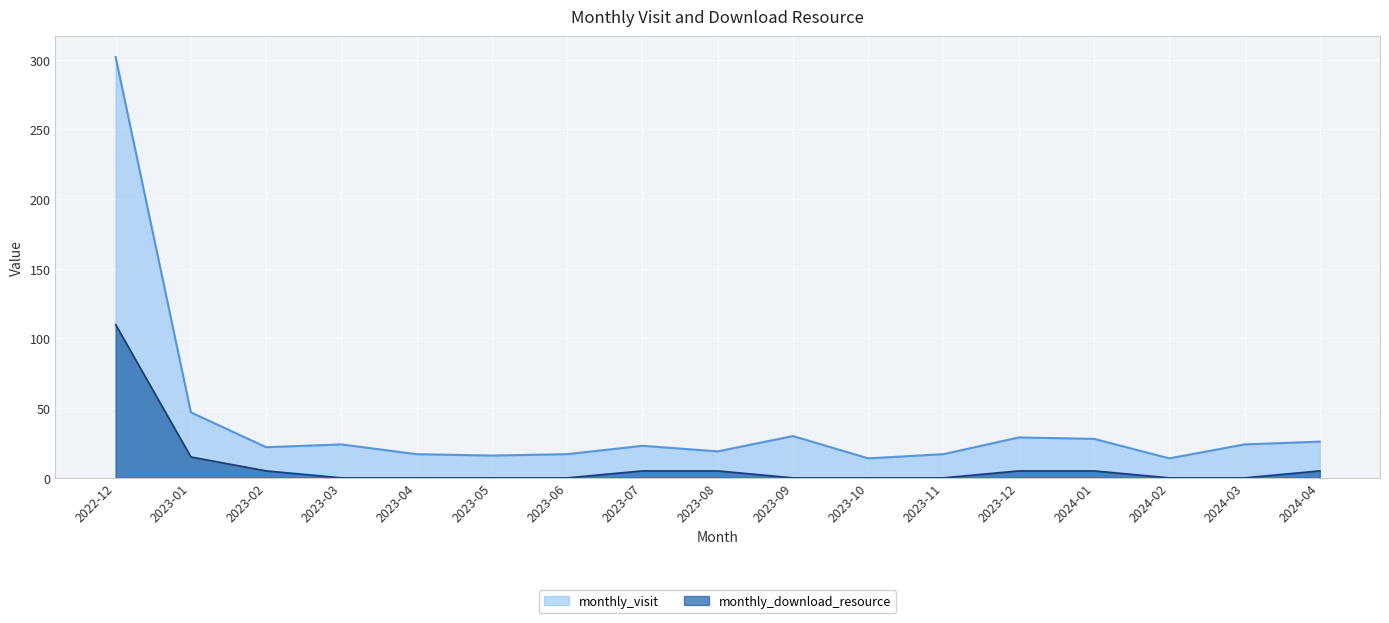

Is it true that monthly_visit equals 14 at 2023-10?

True